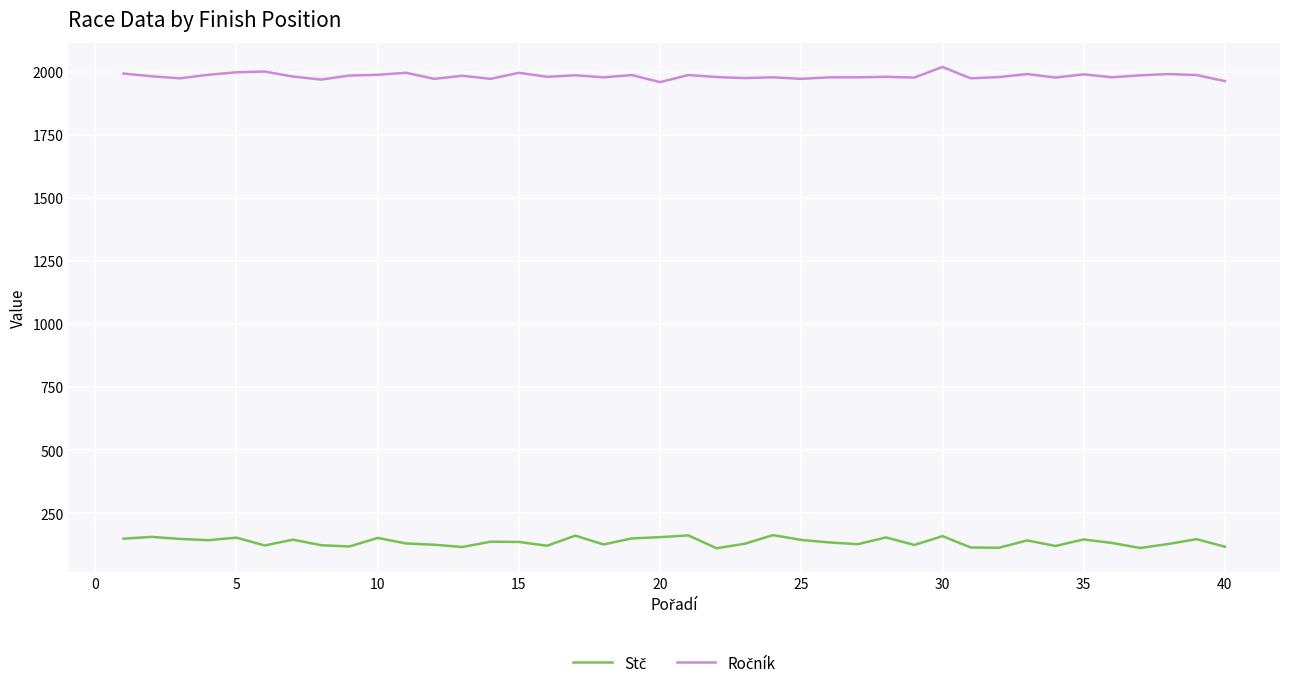

What is the greatest value displayed?

2019